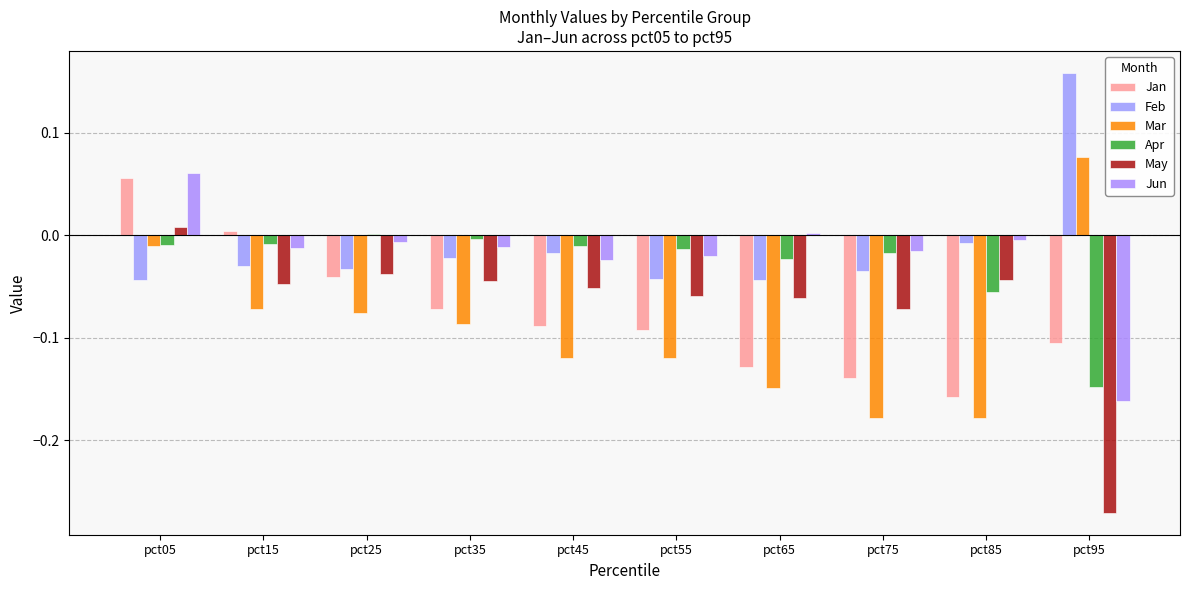

Are the bars horizontal?

No